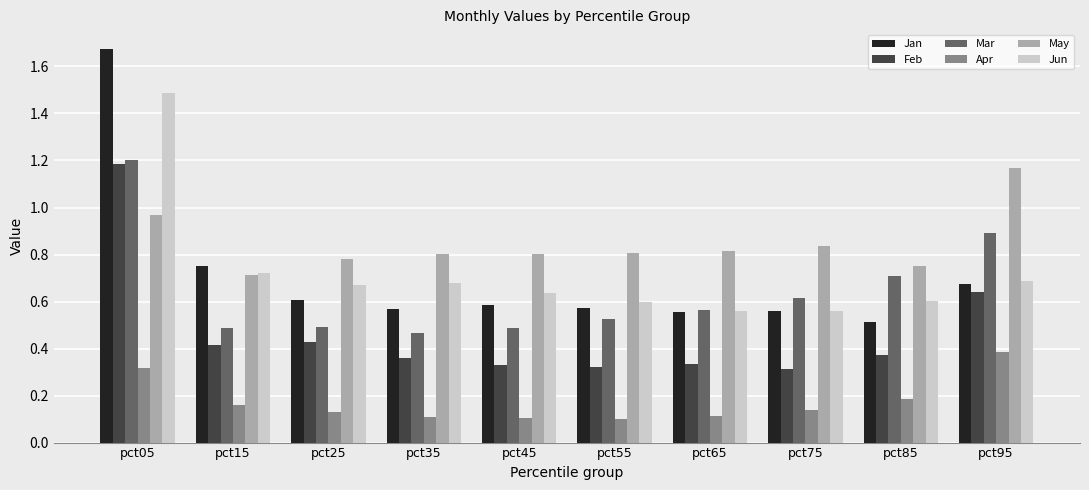

True or false: Jan has a value of 0.8 at pct45.

False